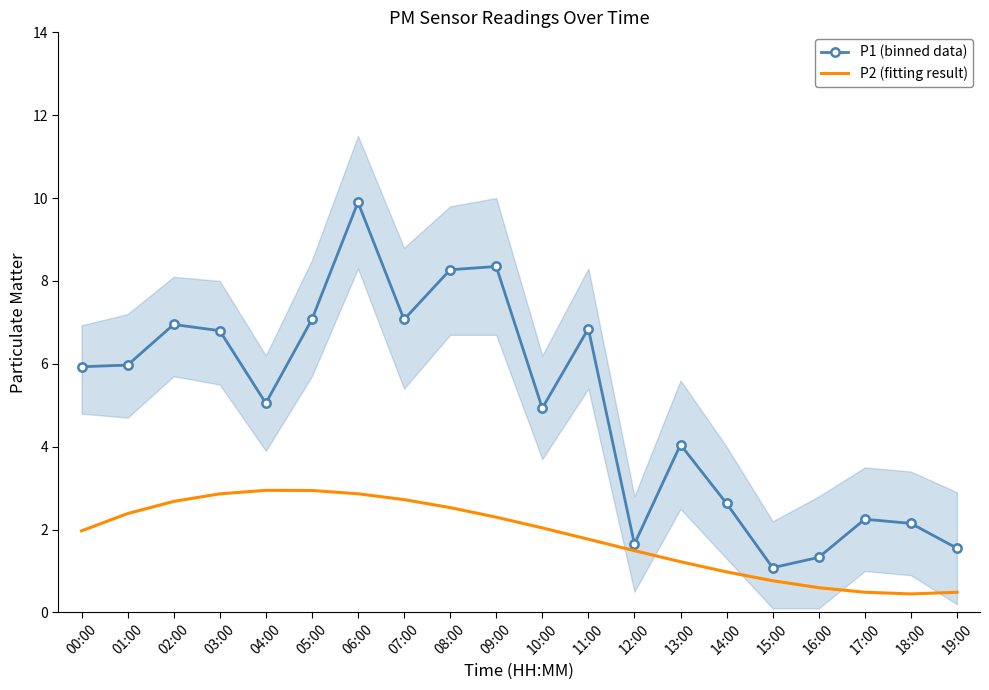

Where is the first local maximum for P2 (fitting result)?

04:00